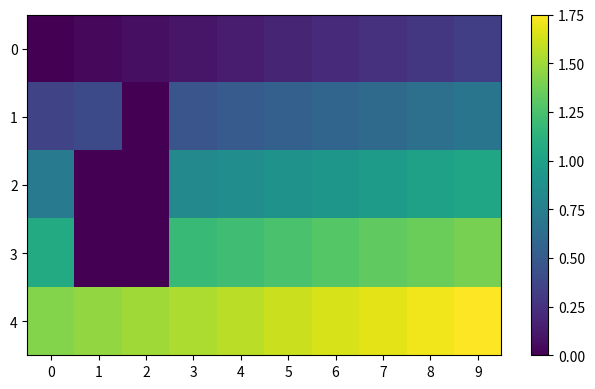

What is the greatest value displayed?

1.8